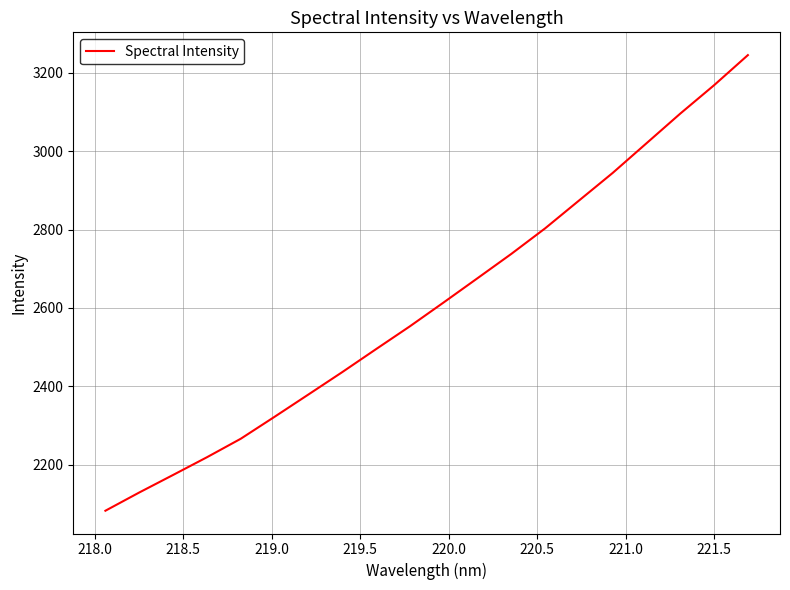

What is the maximum value shown in the chart?

3245.5